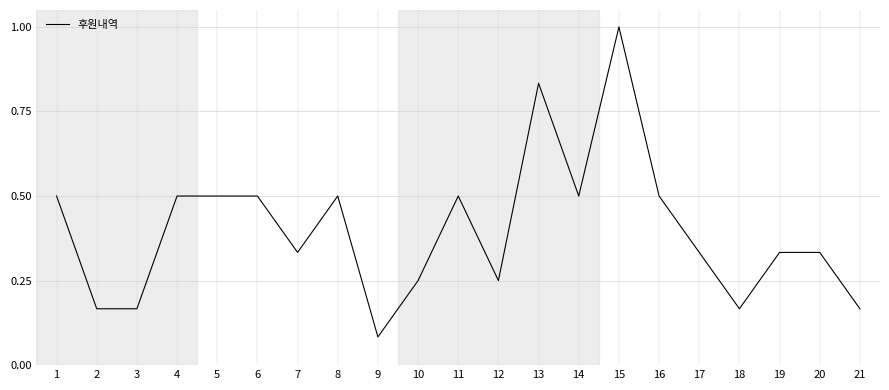

Is it true that the value at 10 is 0.1?

False